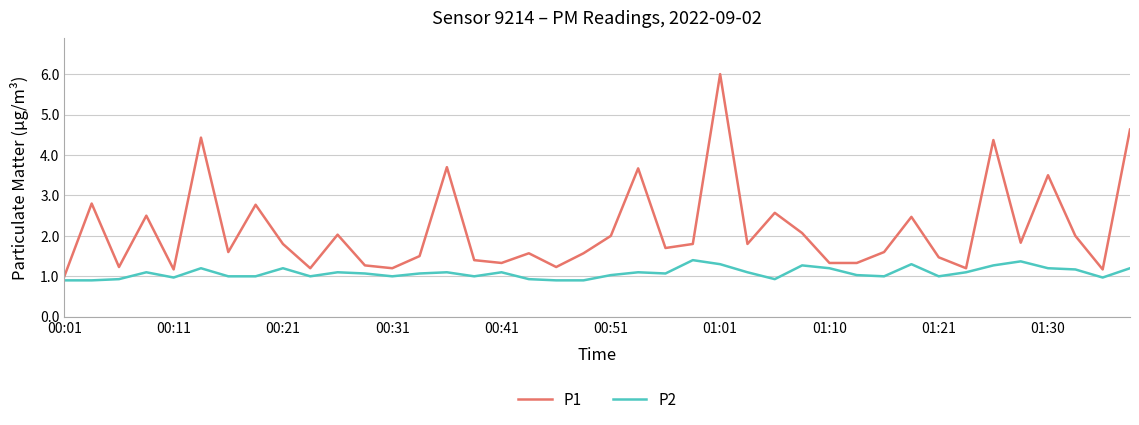

What is the difference between the maximum and minimum values in the P1 series?

5.0